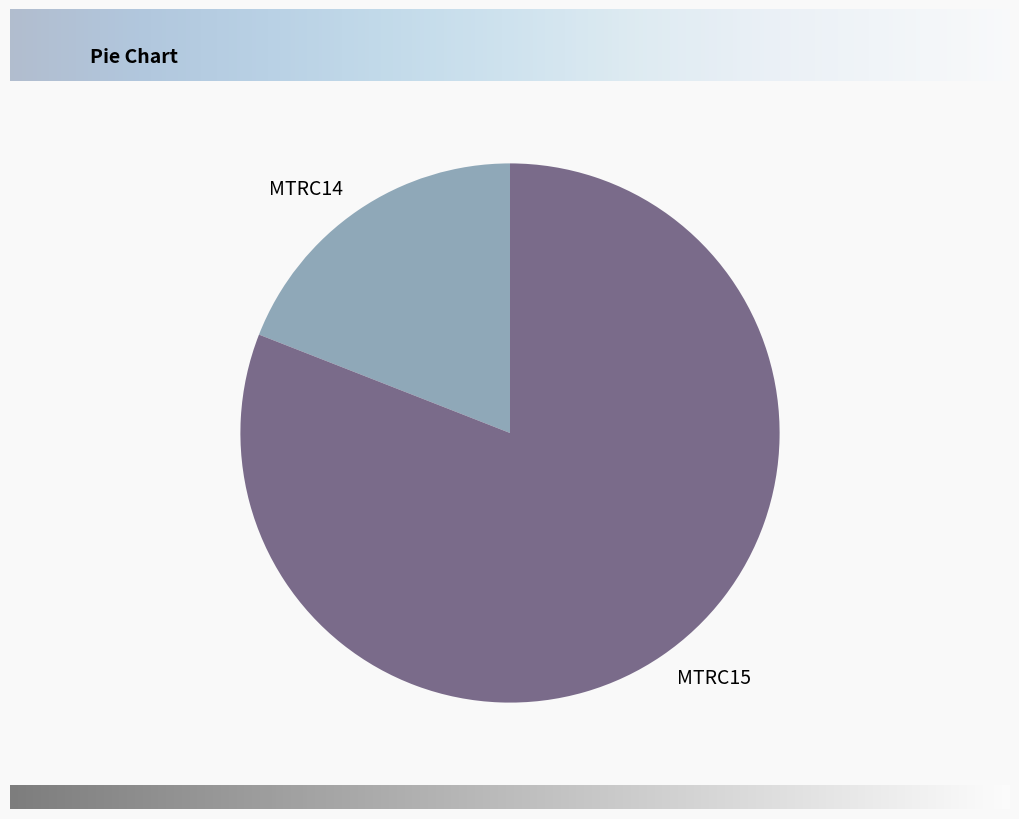

Rank the categories by value from lowest to highest.

MTRC14, MTRC15